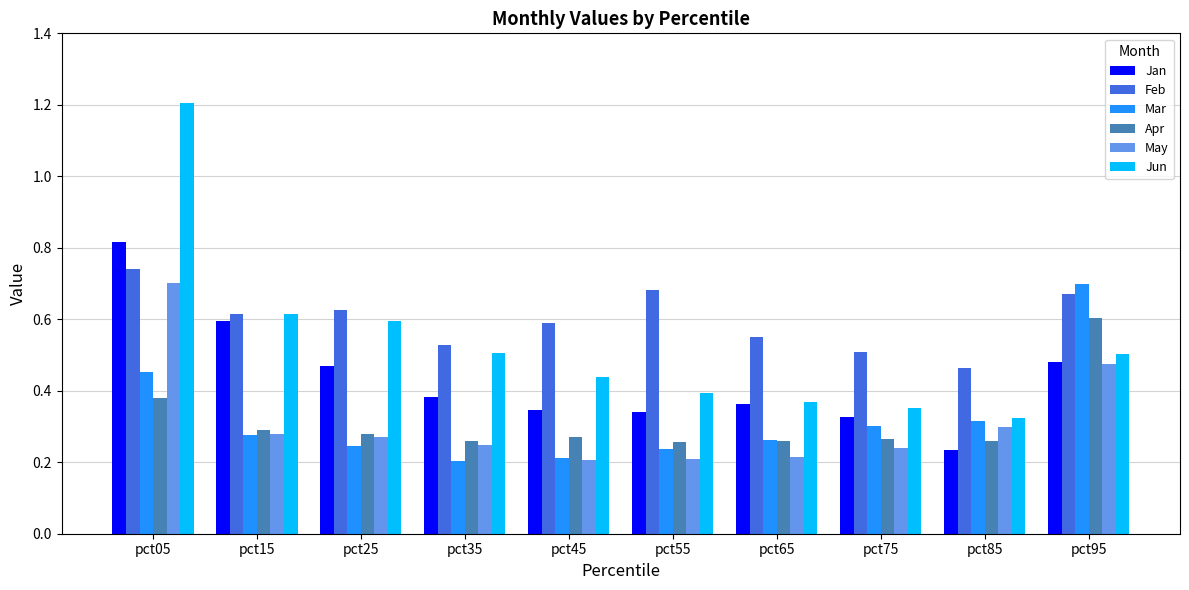

At how many categories does at least one series exceed 0?

10